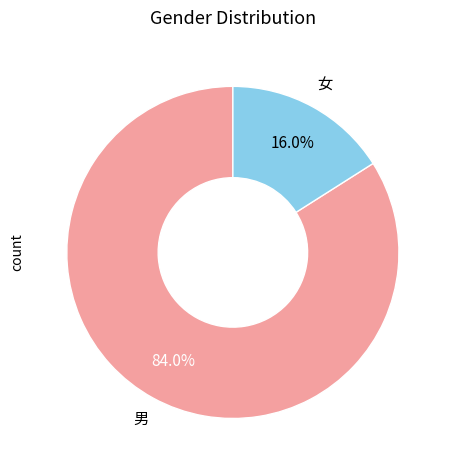

Does any single category account for the majority?

Yes